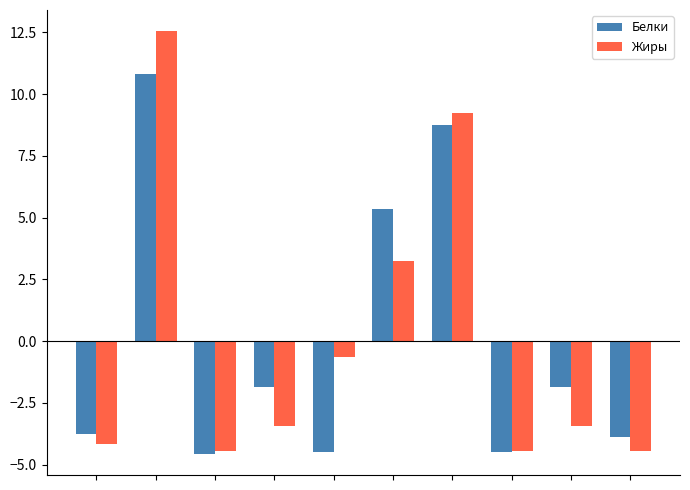

What are all the series names shown in the legend?

Белки, Жиры